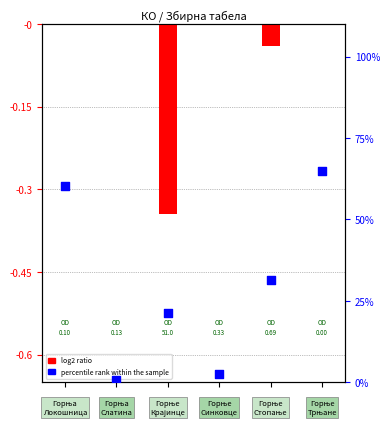

Which series contains the highest Y value?

percentile rank within the sample